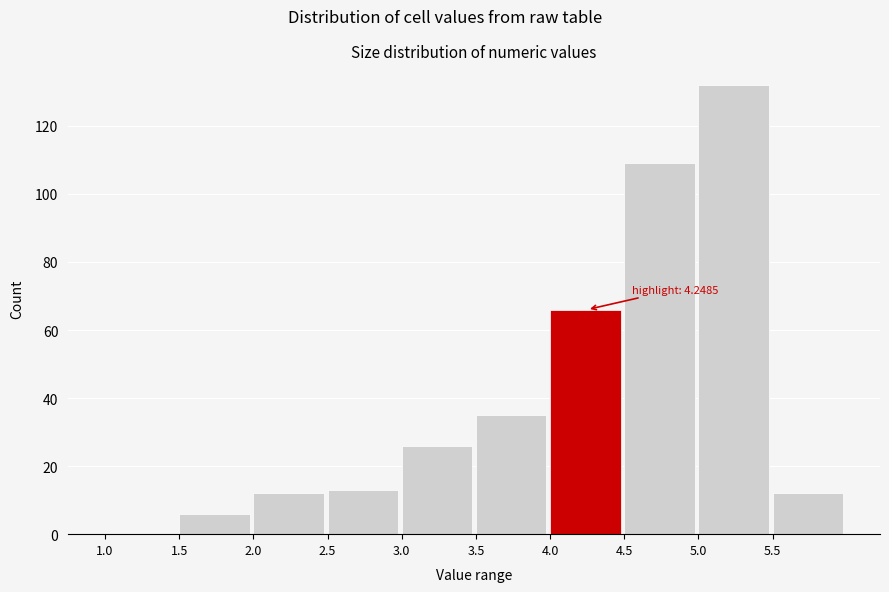

Over which range of the x-axis is the bar tallest?

5.0 to 5.5